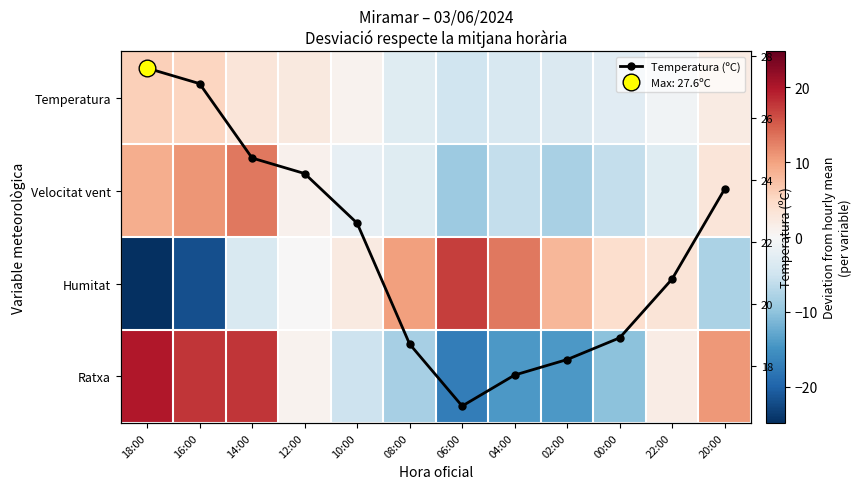

How many interior local valleys does the Temperatura (ºC) series have?

1